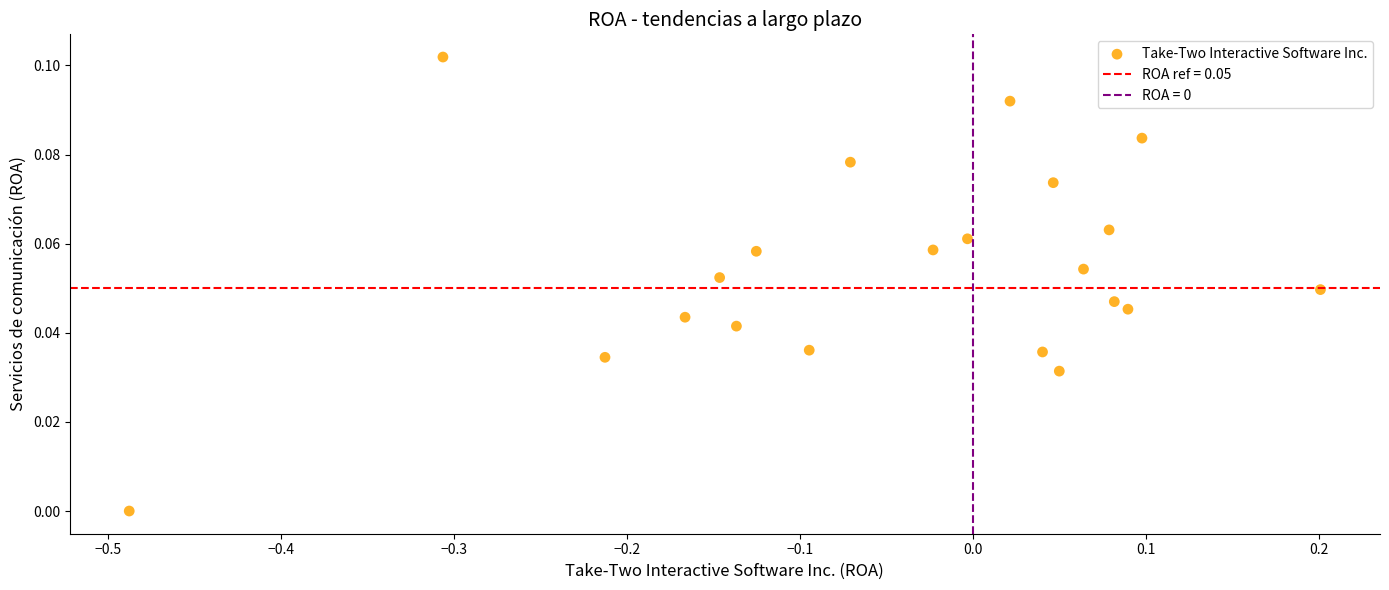

What is the range of X values (max minus min)?

0.7